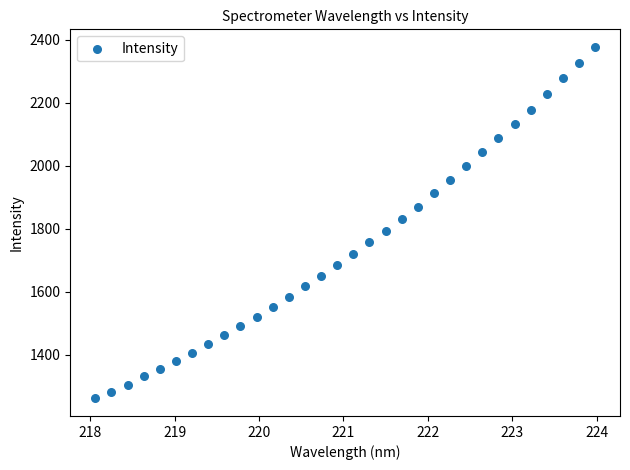

What is the range of X values (max minus min)?

5.9